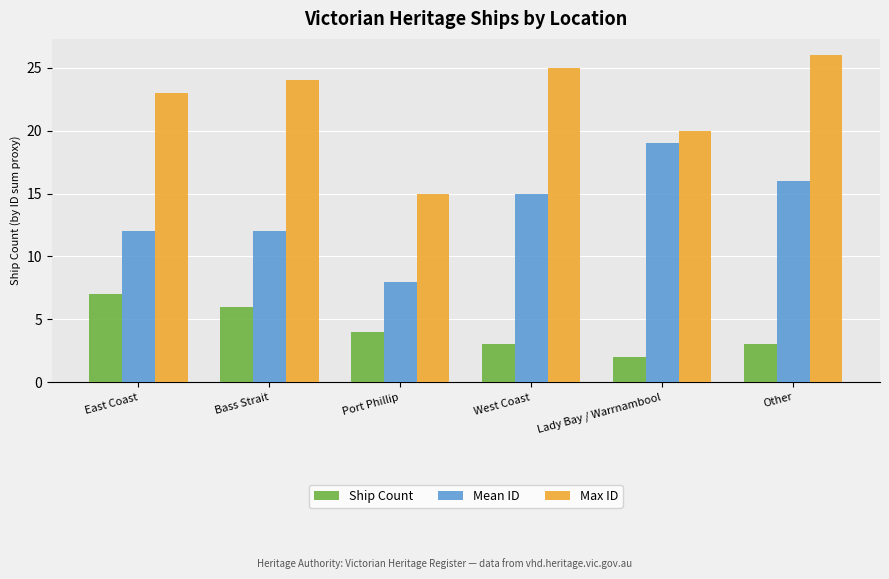

At Port Phillip, list the series in order from smallest to largest.

Ship Count, Mean ID, Max ID